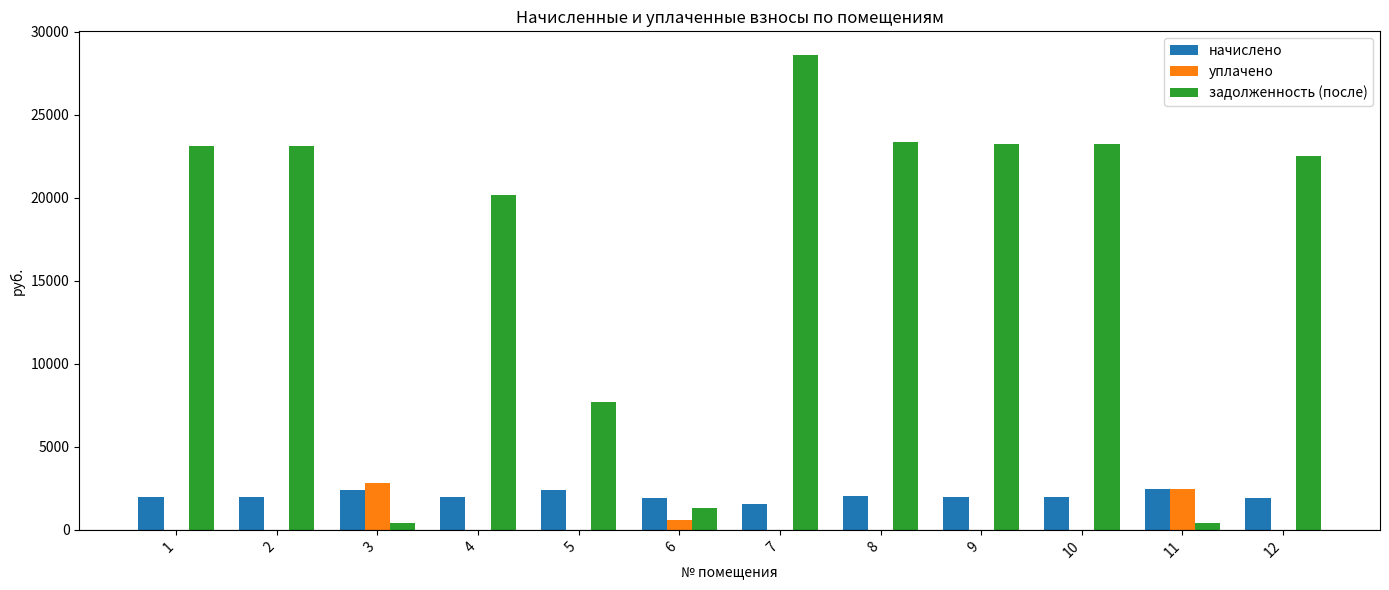

True or false: задолженность (после) has a value of 12727.4 at 8.

False